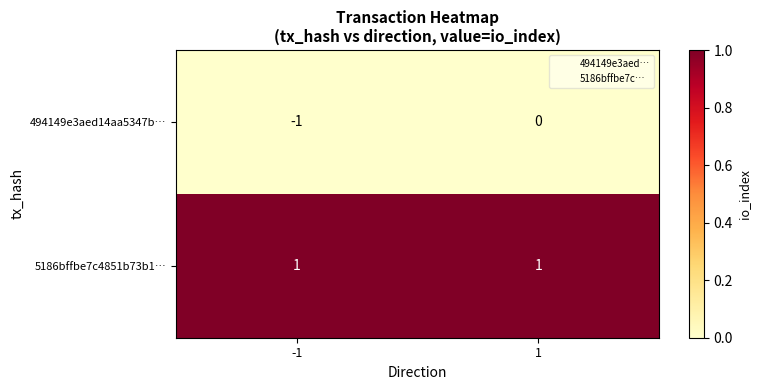

The 494149e3aed14aa5347b… series shows -1 at -1. True or false?

True